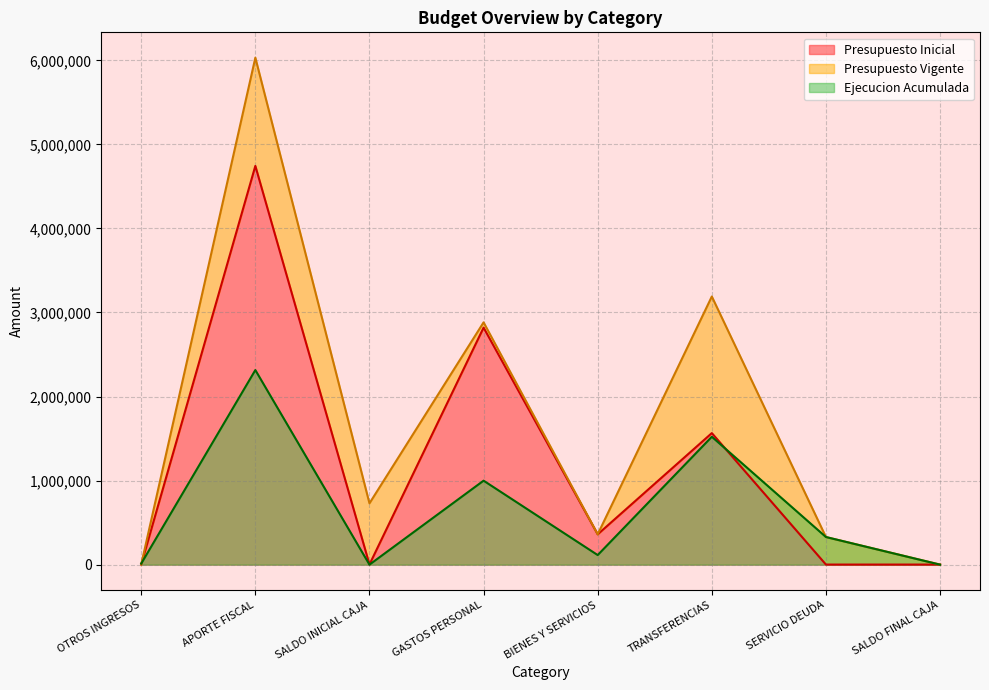

List the series in order of their peak value, lowest first.

Ejecucion Acumulada, Presupuesto Inicial, Presupuesto Vigente